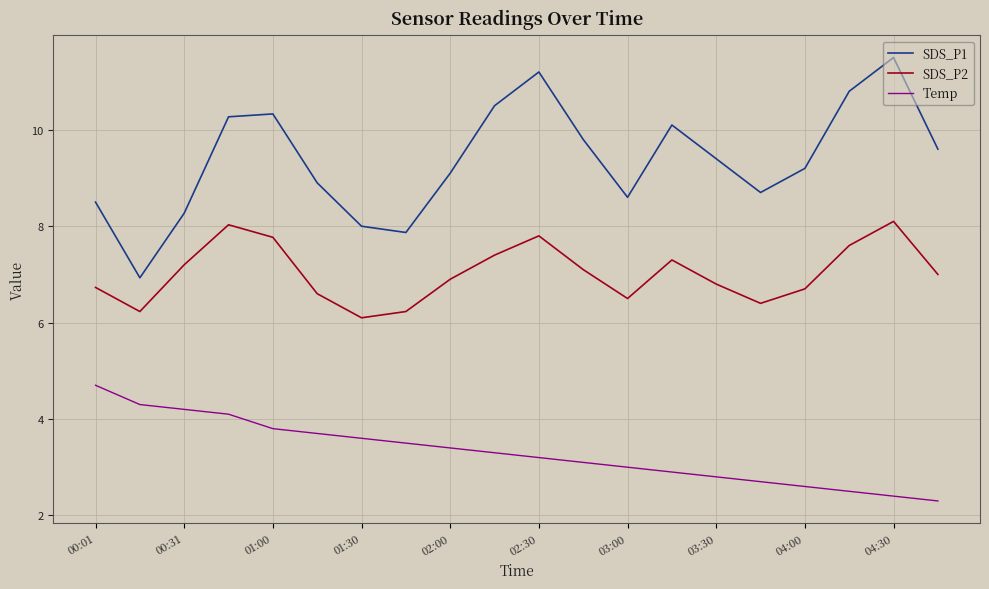

List the series in order of their overall mean, highest first.

SDS_P1, SDS_P2, Temp